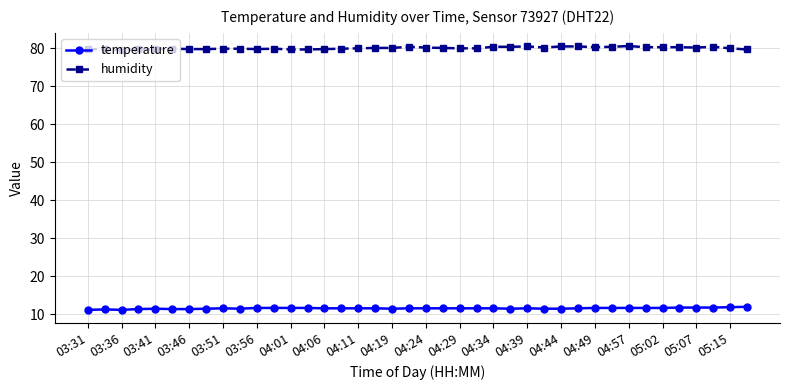

Which series has the largest total across all categories?

humidity